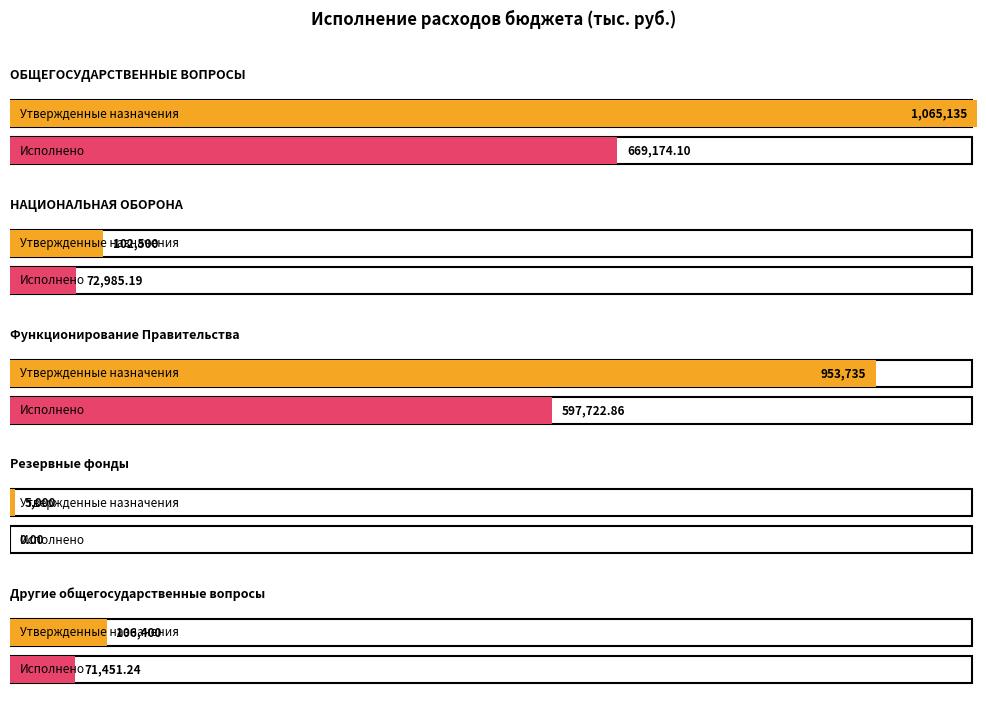

Does the chart contain any negative values?

No